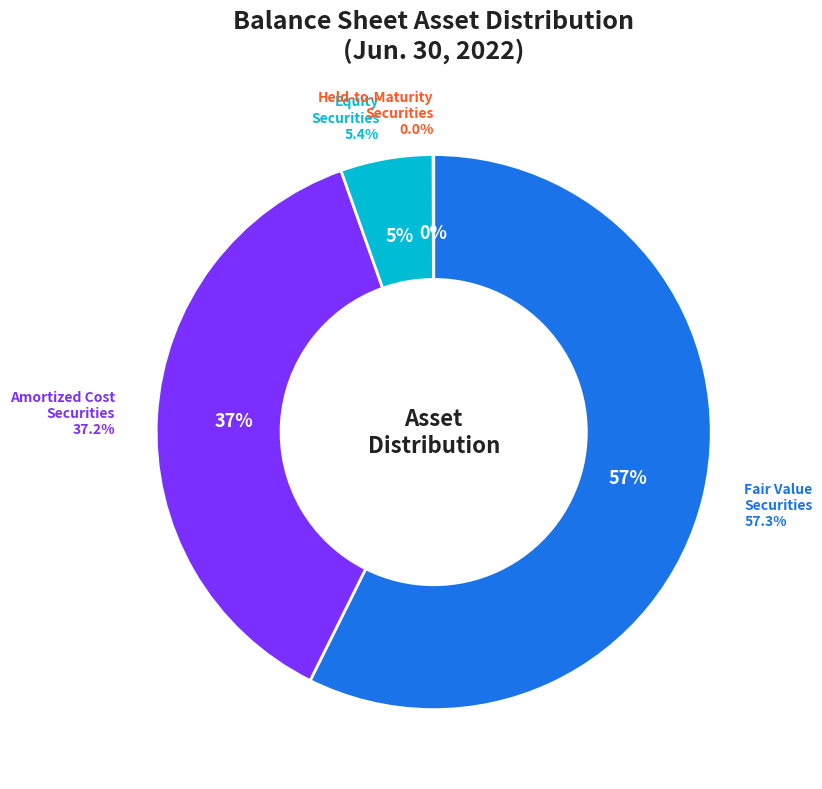

Count the number of slices in the pie.

4